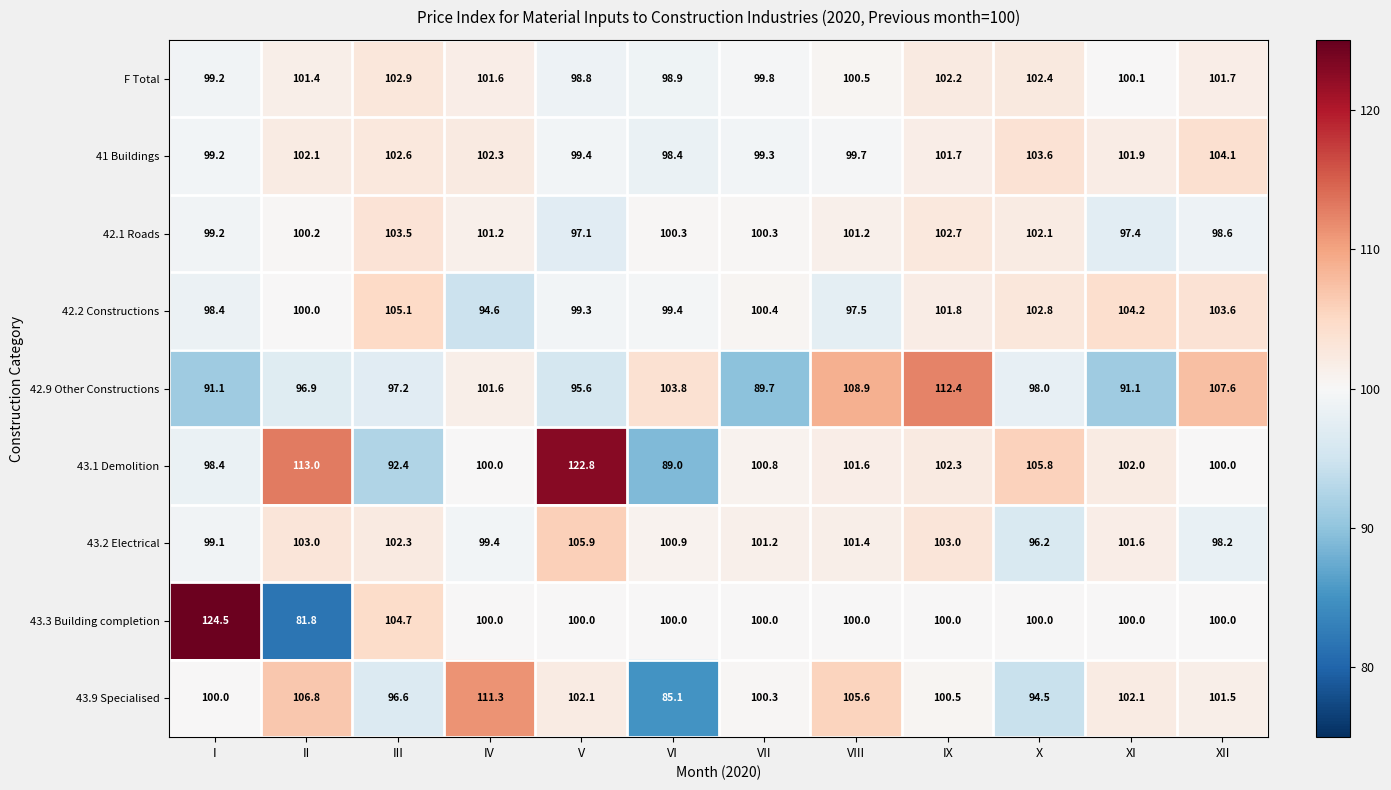

Rank the series by their maximum value, from highest to lowest.

43.3 Building completion, 43.1 Demolition, 42.9 Other Constructions, 43.9 Specialised, 43.2 Electrical, 42.2 Constructions, 41 Buildings, 42.1 Roads, F Total